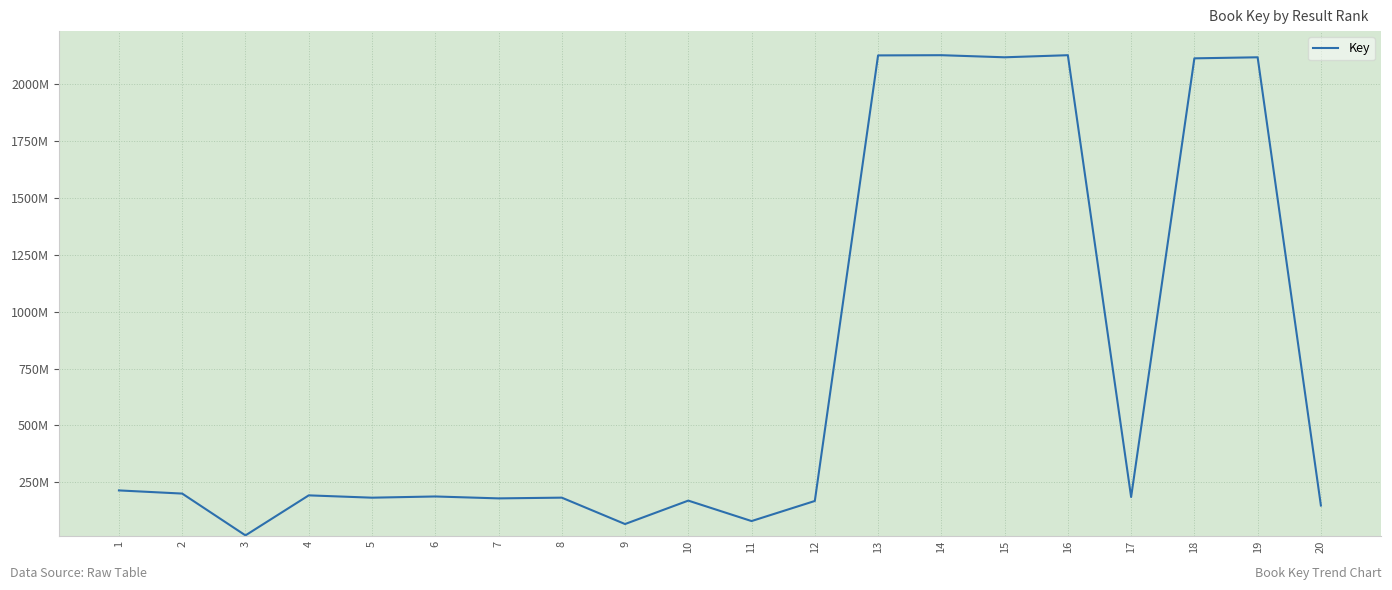

List the labels in order of value, smallest first.

3, 9, 11, 20, 12, 10, 7, 5, 8, 17, 6, 4, 2, 1, 18, 19, 15, 13, 16, 14